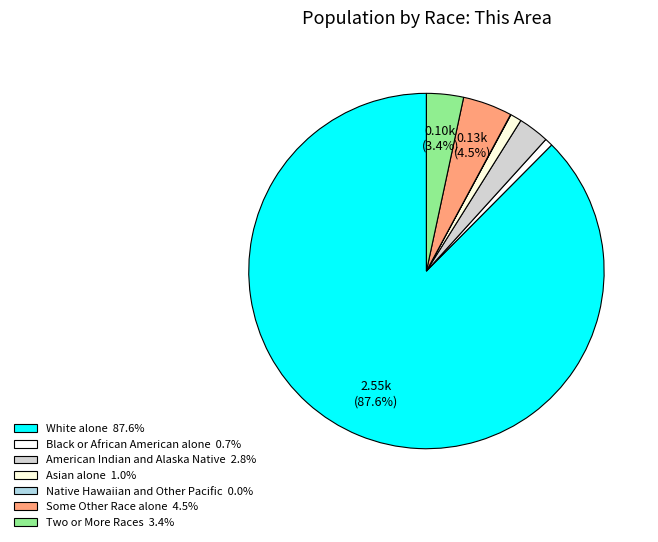

The Black or African American alone slice represents 1% of the pie. True or false?

True